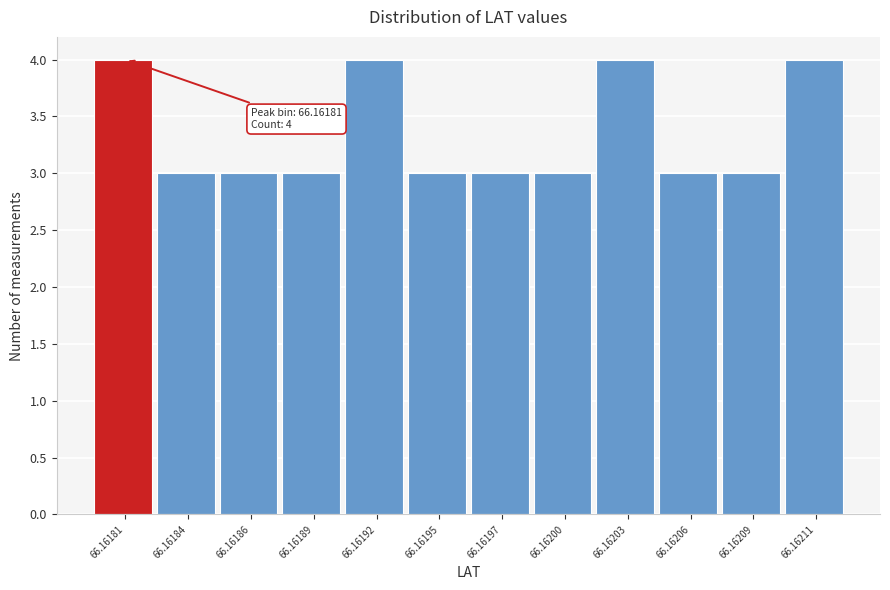

Reading left to right, extract all data points from this chart.

4	3	3	3	4	3	3	3	4	3	3	4